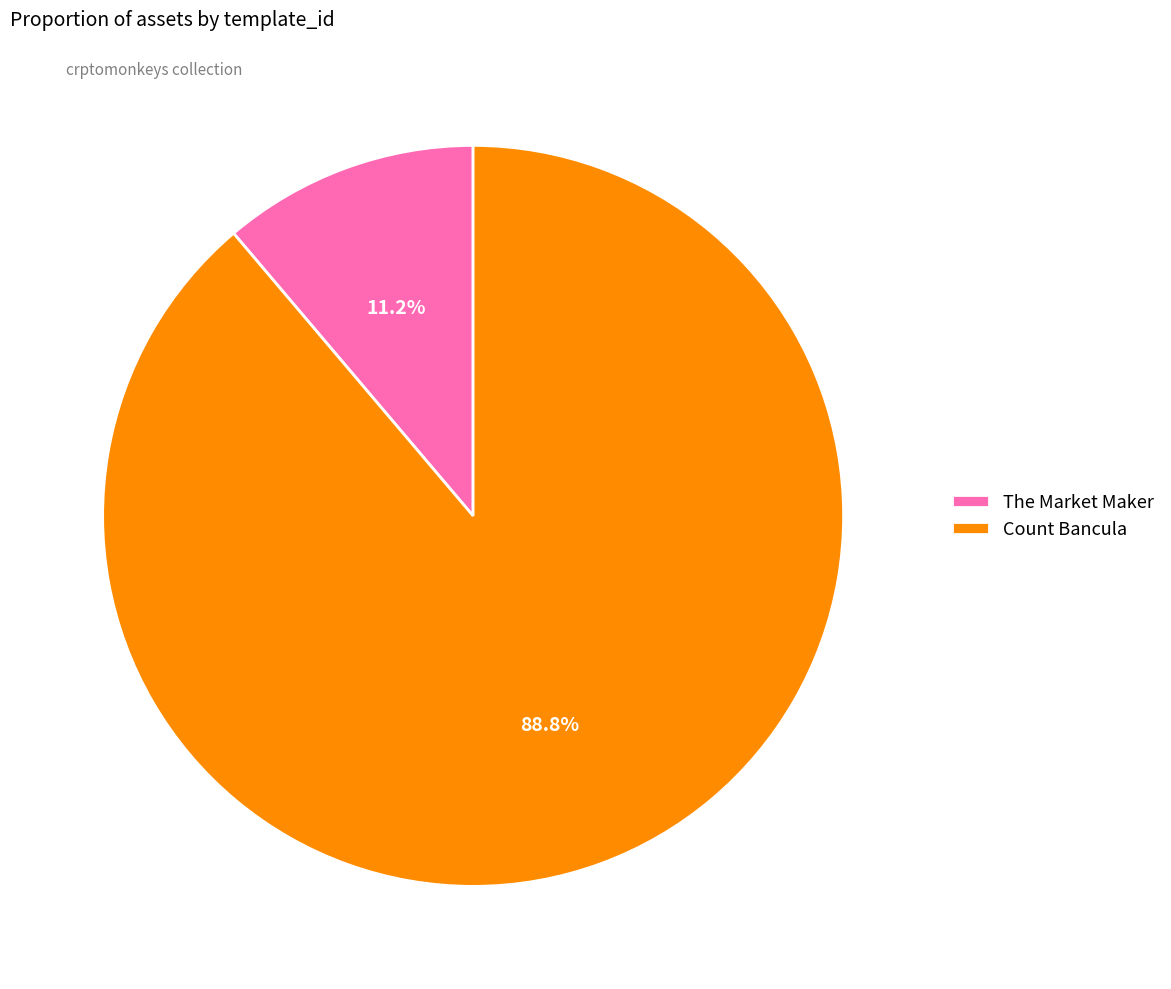

Rank the categories by value from lowest to highest.

The Market Maker, Count Bancula